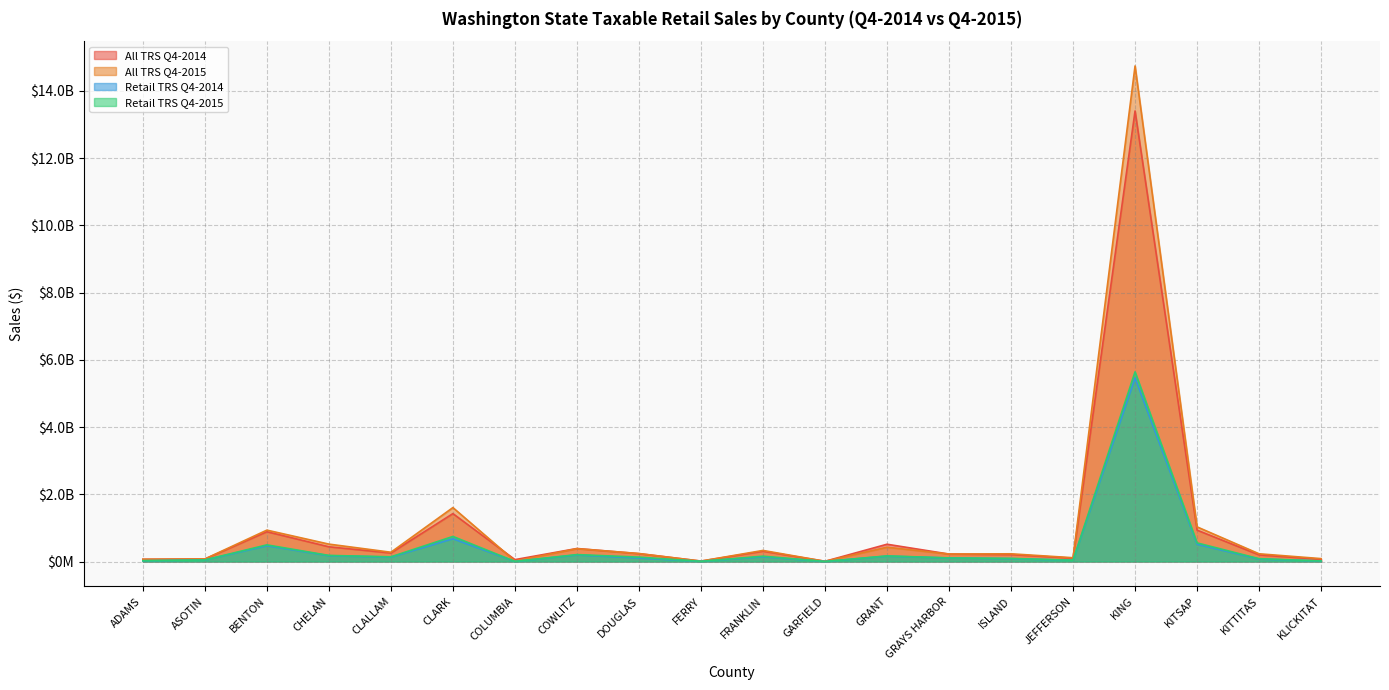

What is the difference between the All TRS Q4-2014 values at GARFIELD and FRANKLIN?

299402954